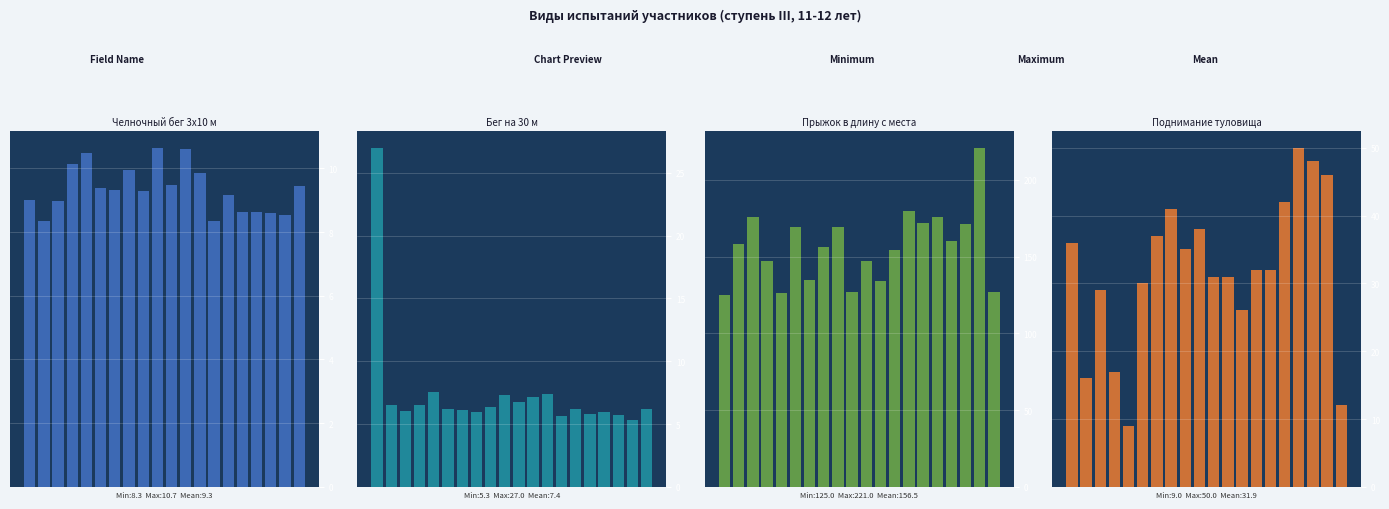

What is the greatest value displayed?

221.0